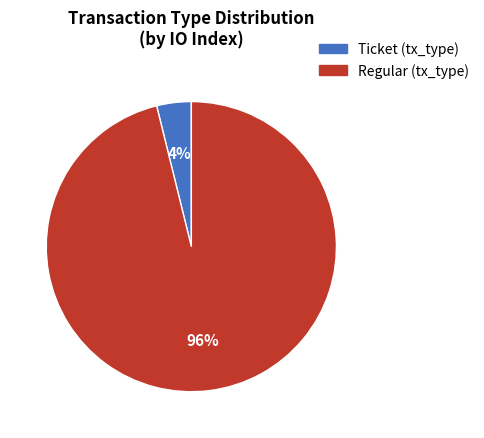

Does Ticket represent more than half of the total?

No